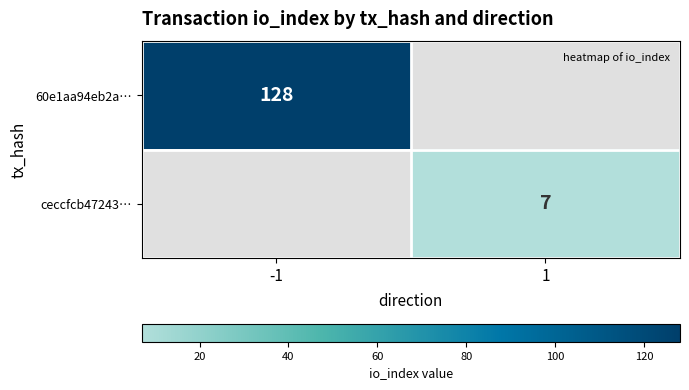

How many values in ceccfcb47243… are above zero?

1